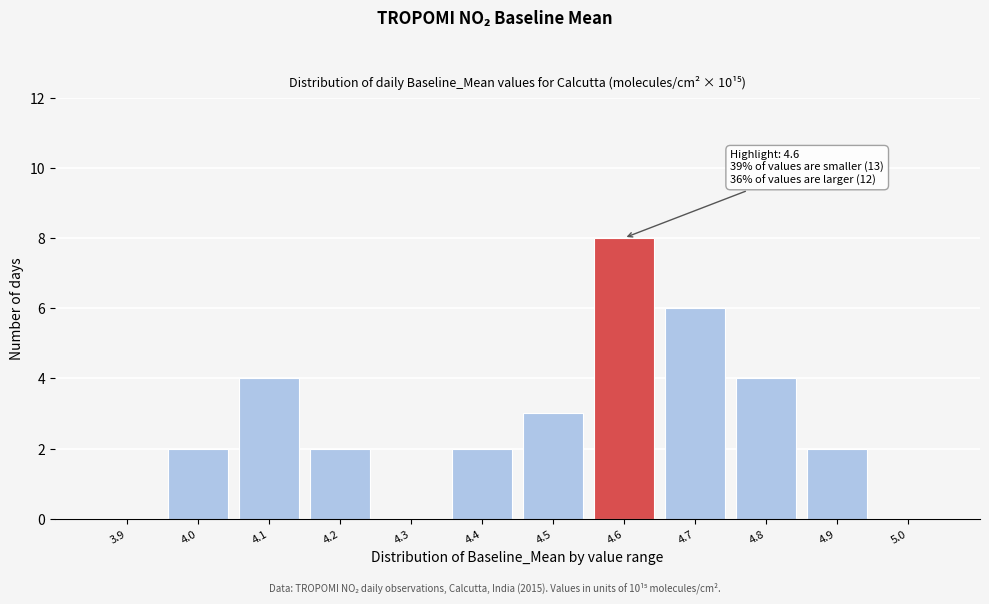

Reading right to left, what are all the values shown in this chart?

5.0=0	4.9=2	4.8=4	4.7=6	4.6=8	4.5=3	4.4=2	4.3=0	4.2=2	4.1=4	4.0=2	3.9=0